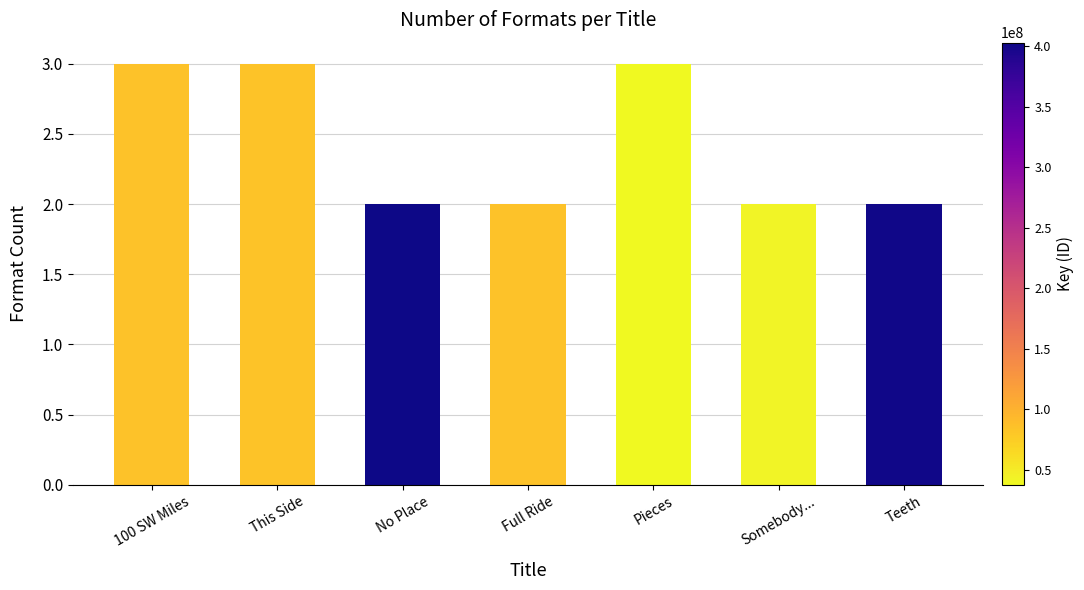

What value does the data have at 100 SW Miles?

3